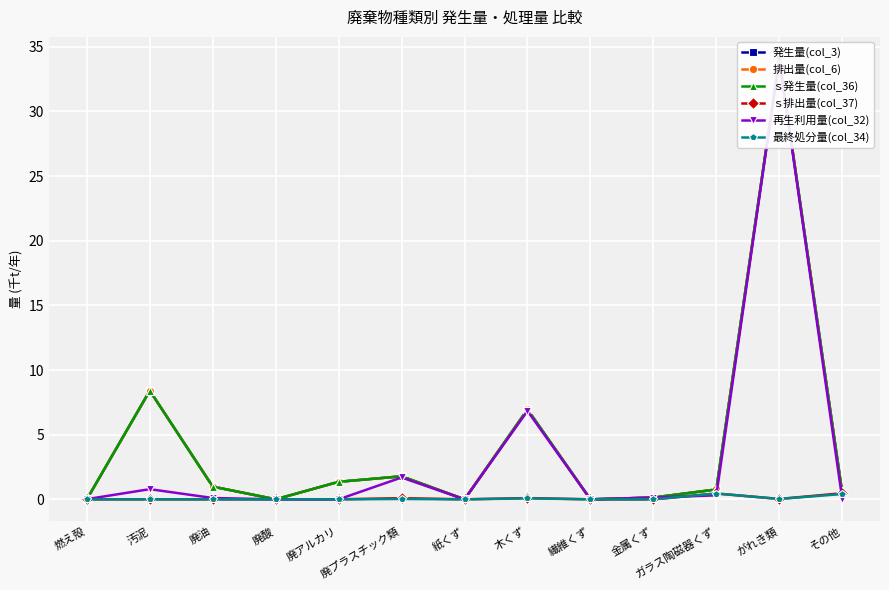

Reading right to left, list all the values displayed in this chart.

発生量(col_3): その他=0.5	がれき類=34.1	ガラス陶磁器くず=0.8	金属くず=0.1	繊維くず=0.0	木くず=7.0	紙くず=0.0	廃プラスチック類=1.8	廃アルカリ=1.4	廃酸=0.0	廃油=1.0	汚泥=8.4	燃え殻=0.0
排出量(col_6): その他=0.5	がれき類=34.1	ガラス陶磁器くず=0.8	金属くず=0.1	繊維くず=0.0	木くず=7.0	紙くず=0.0	廃プラスチック類=1.8	廃アルカリ=1.4	廃酸=0.0	廃油=1.0	汚泥=8.4	燃え殻=0.0
ｓ発生量(col_36): その他=0.5	がれき類=34.1	ガラス陶磁器くず=0.8	金属くず=0.1	繊維くず=0.0	木くず=7.0	紙くず=0.0	廃プラスチック類=1.8	廃アルカリ=1.4	廃酸=0.0	廃油=1.0	汚泥=8.4	燃え殻=0.0
ｓ排出量(col_37): その他=0.5	がれき類=0.0	ガラス陶磁器くず=0.5	金属くず=0.0	繊維くず=0.0	木くず=0.1	紙くず=0.0	廃プラスチック類=0.1	廃アルカリ=0.0	廃酸=0.0	廃油=0.0	汚泥=0.0	燃え殻=0.0
再生利用量(col_32): その他=0.0	がれき類=34.0	ガラス陶磁器くず=0.3	金属くず=0.1	繊維くず=0.0	木くず=6.8	紙くず=0.0	廃プラスチック類=1.7	廃アルカリ=0.0	廃酸=0.0	廃油=0.1	汚泥=0.8	燃え殻=0.0
最終処分量(col_34): その他=0.4	がれき類=0.0	ガラス陶磁器くず=0.5	金属くず=0.0	繊維くず=0.0	木くず=0.1	紙くず=0.0	廃プラスチック類=0.0	廃アルカリ=0.0	廃酸=0.0	廃油=0.0	汚泥=0.0	燃え殻=0.0